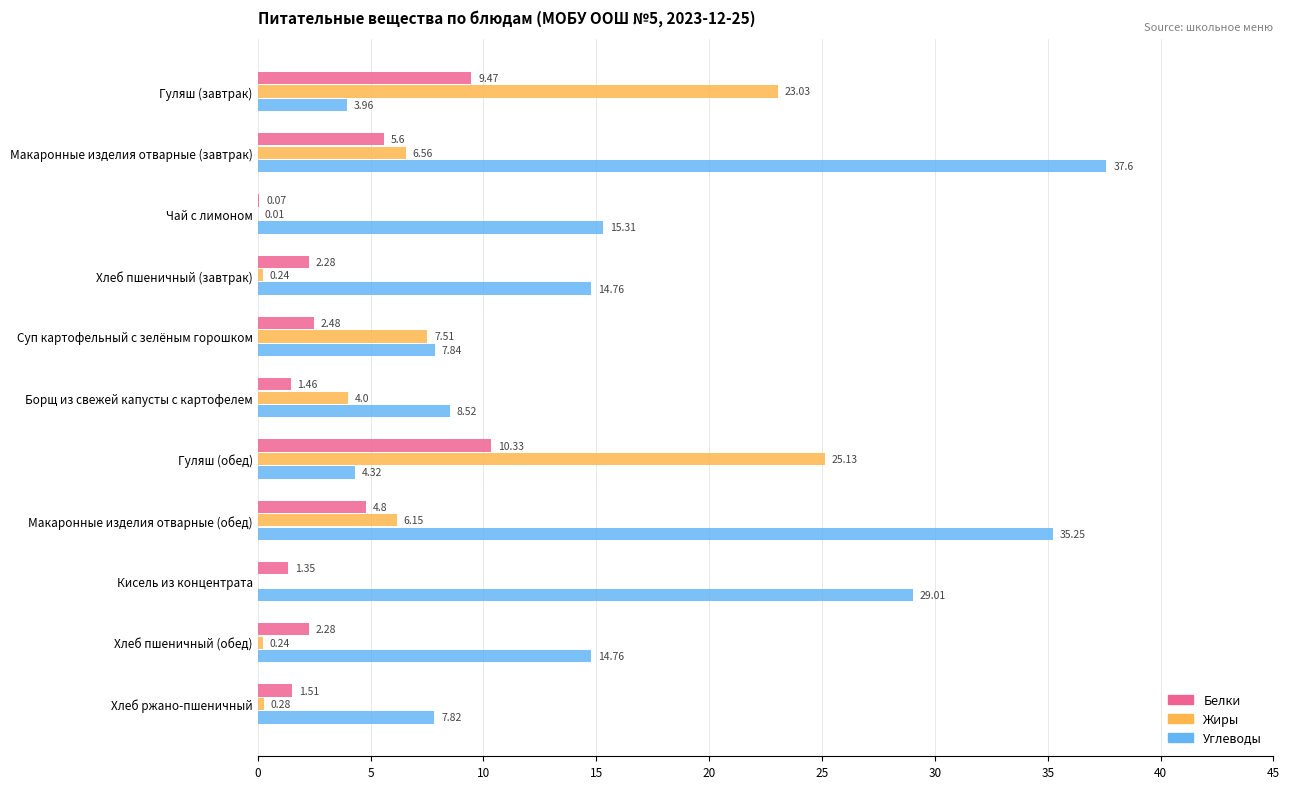

At which label is Белки closest to 5?

Макаронные изделия отварные (обед)